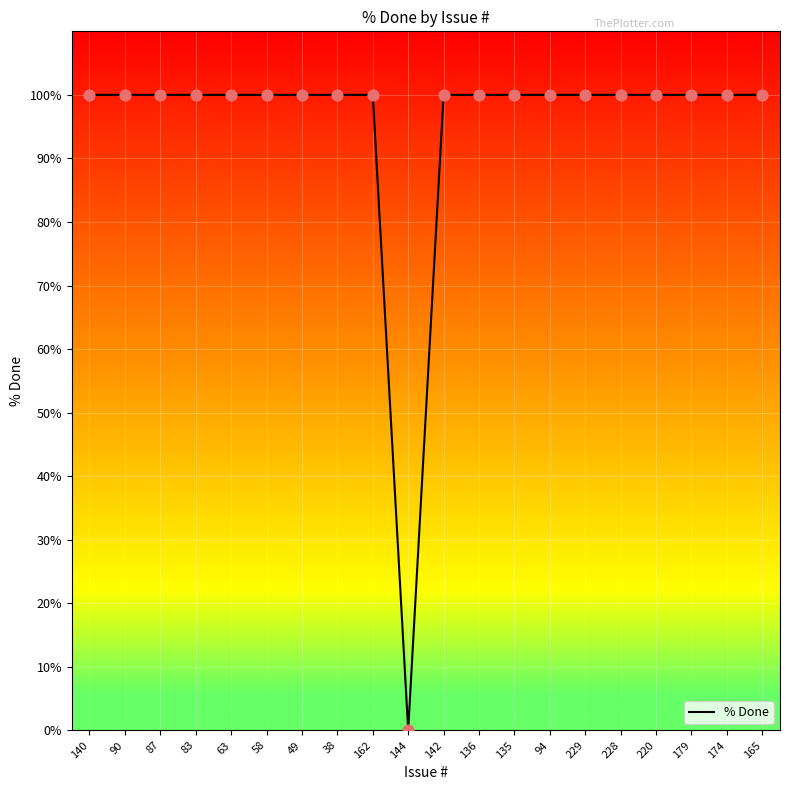

Approximately how many times larger is the value at 174 compared to 94?

1.0